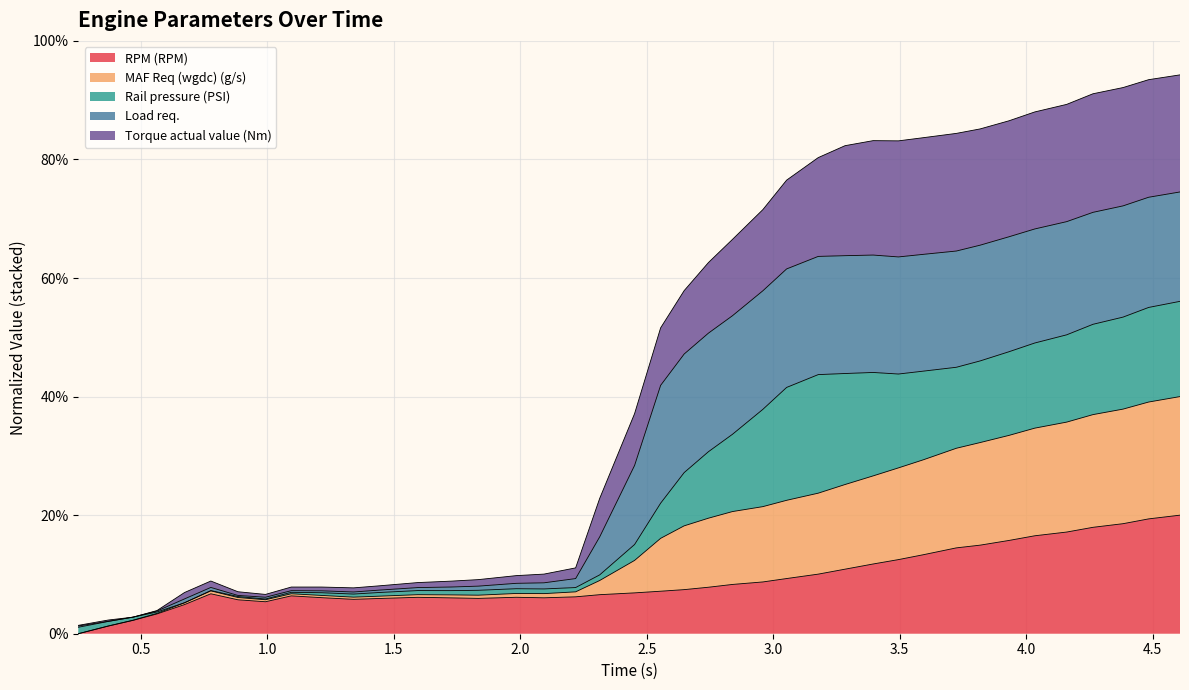

What is the sum of all MAF Req (wgdc) (g/s) values?

89.6